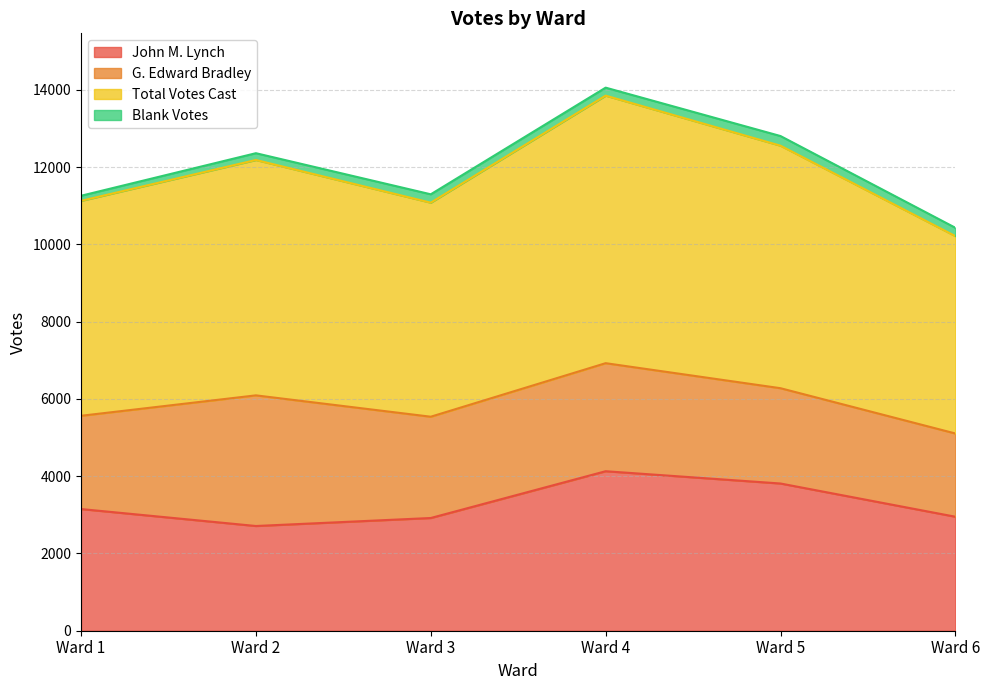

Which category has the highest value in the John M. Lynch series?

Ward 4